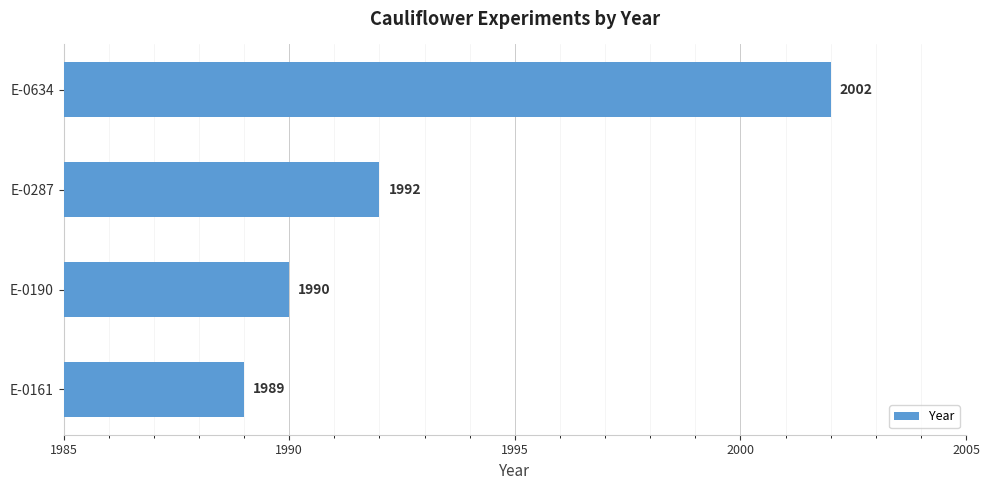

List the labels in order of value, largest first.

E-0634, E-0287, E-0190, E-0161